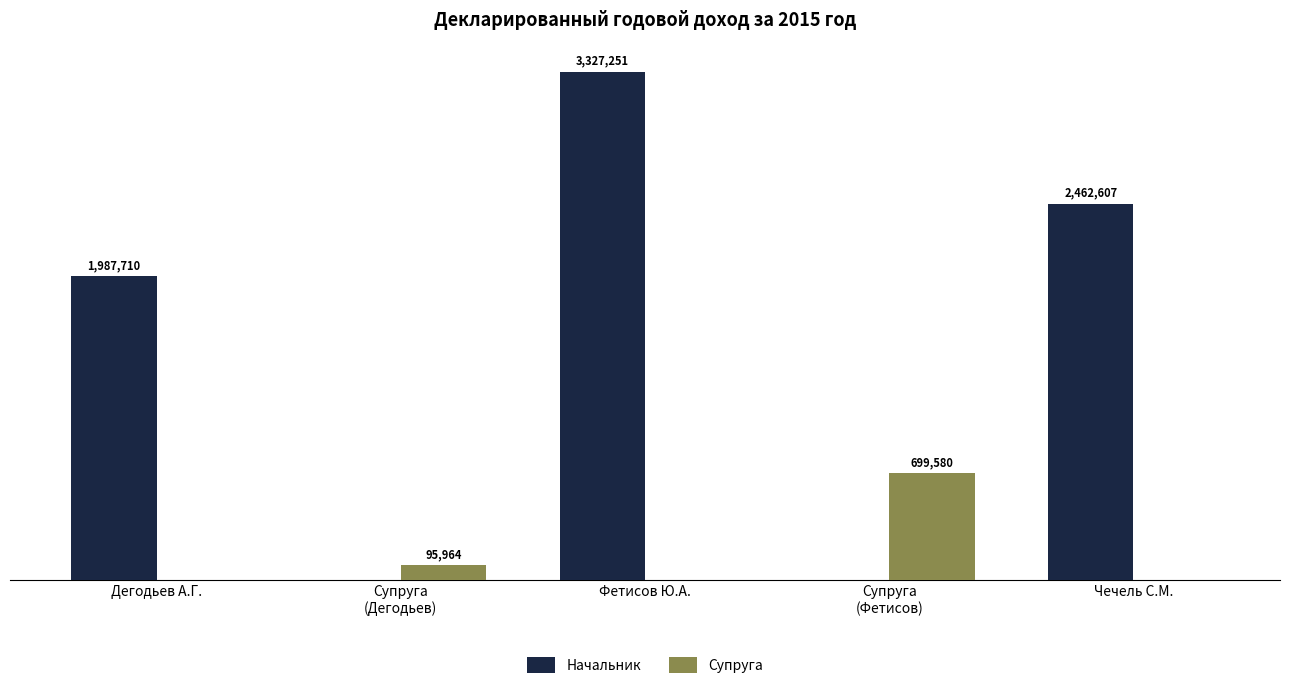

Which has a higher value, Фетисов Ю.А. or Супруга
(Фетисов)?

Фетисов Ю.А.